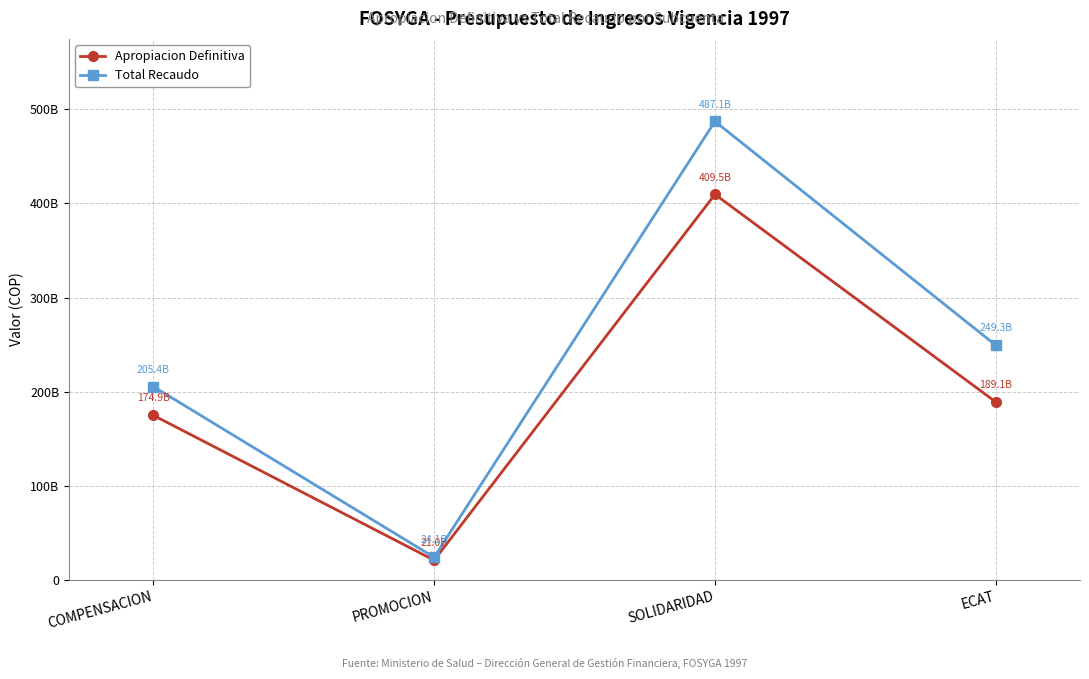

What are all the series names shown in the legend?

Apropiacion Definitiva, Total Recaudo